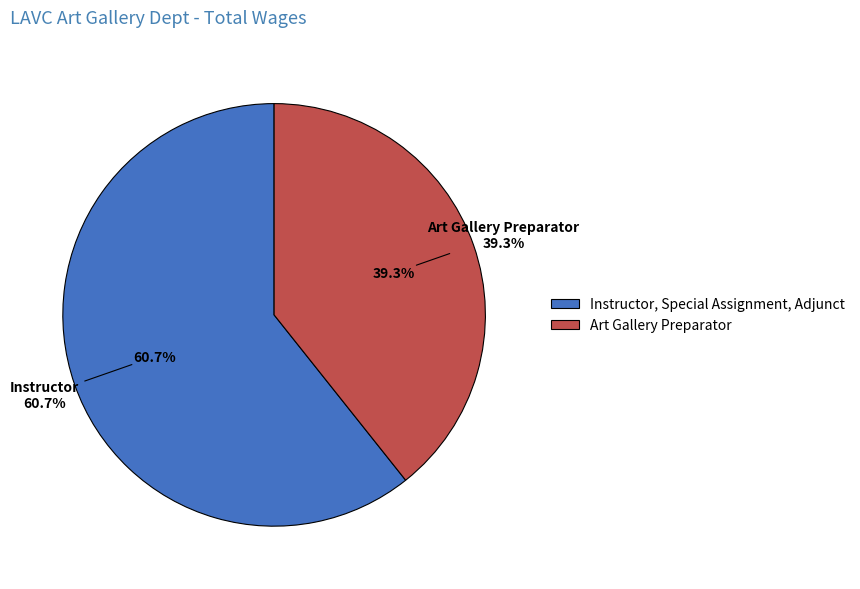

What is the total percentage of Art Gallery Preparator and Instructor, Special Assignment, Adjunct?

100.0%